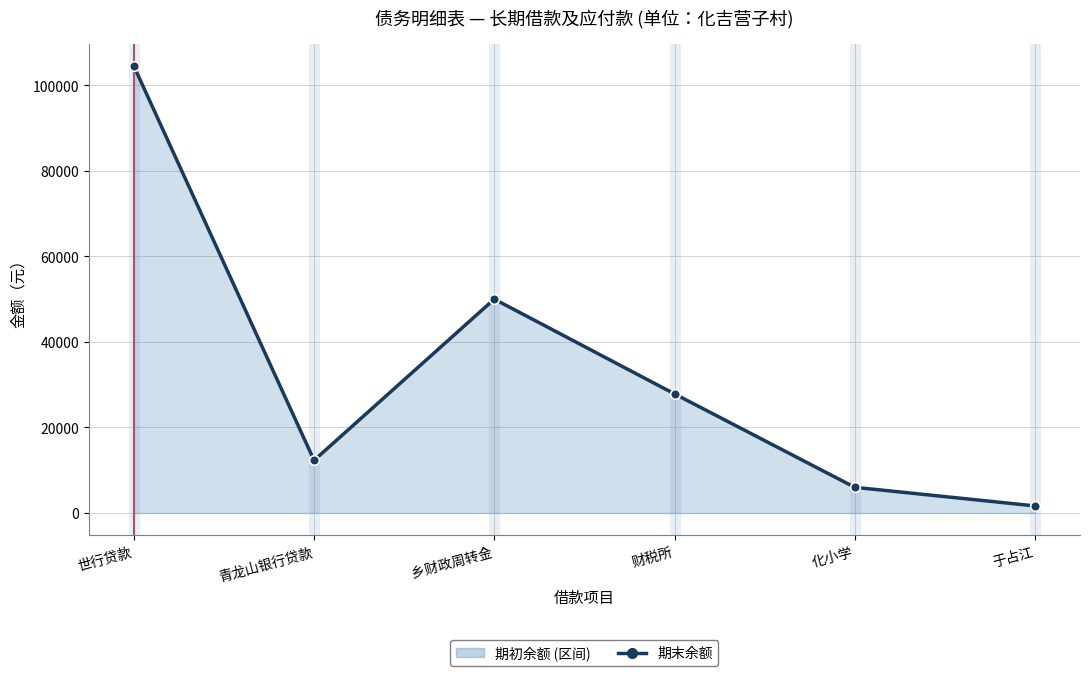

True or false: the data has more than 1 interior local peaks.

False